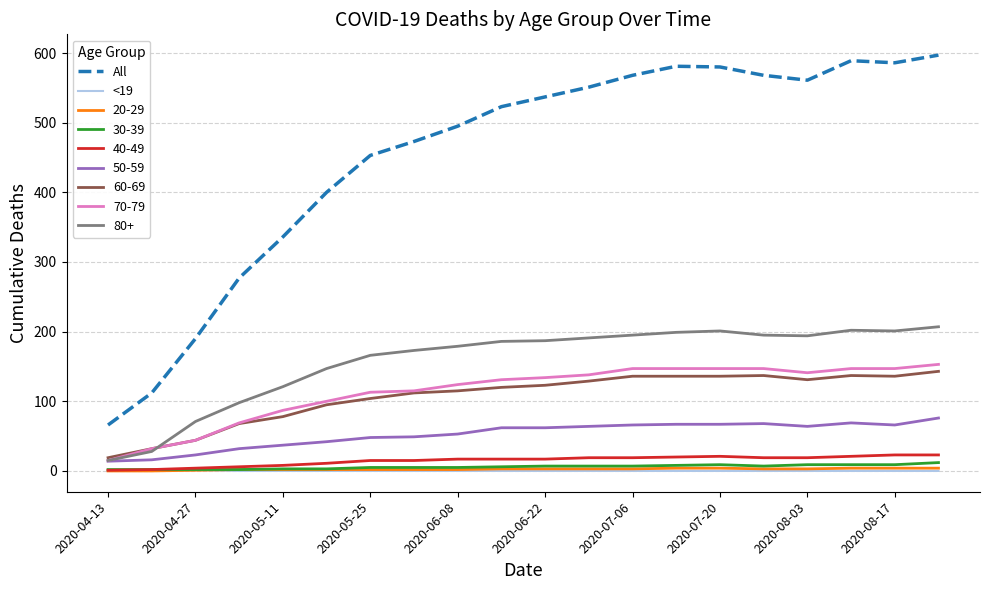

What is the maximum value shown in the chart?

597